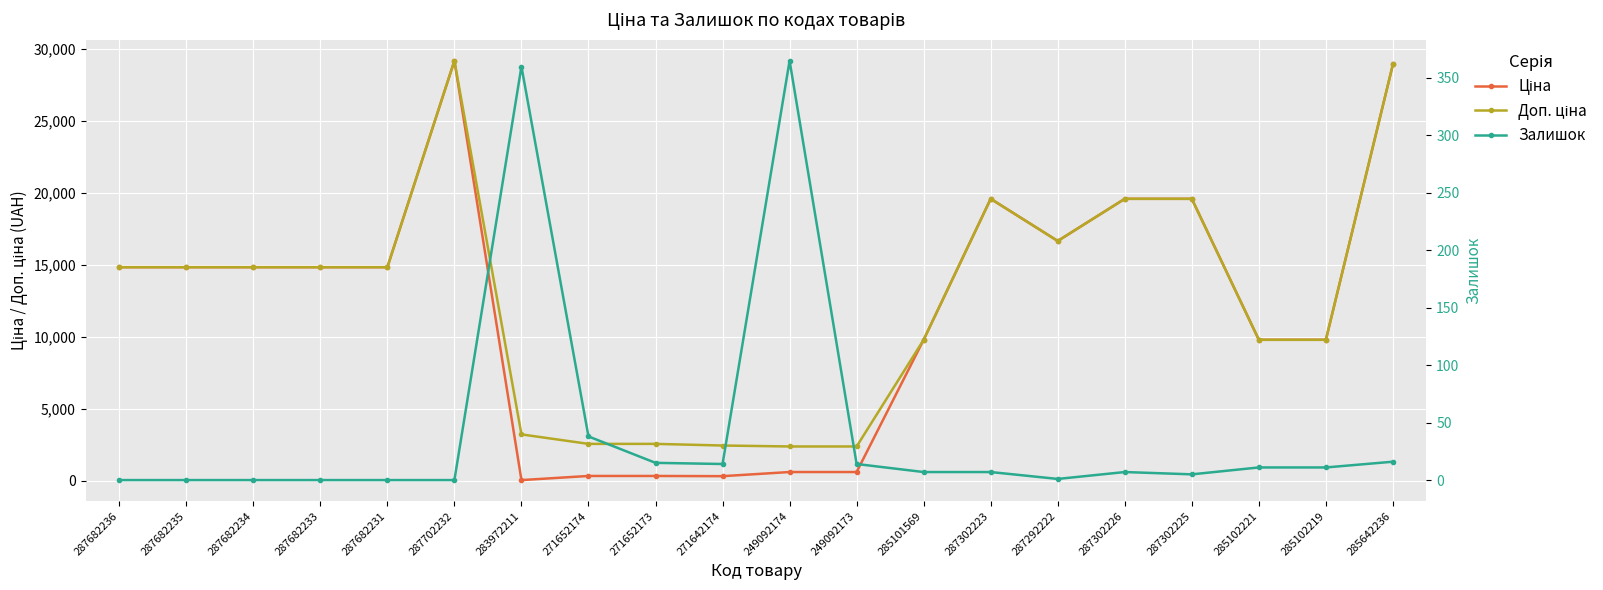

What is the total value across all series at 287302223?

39136.8